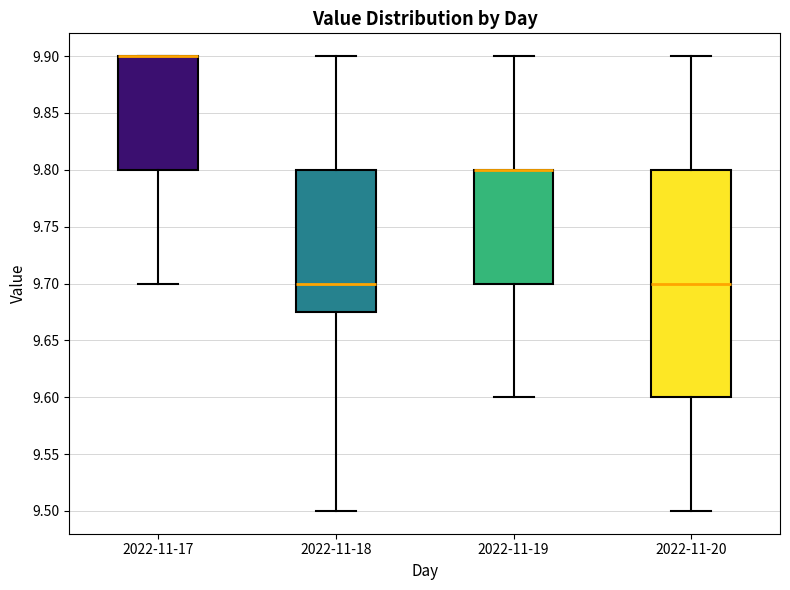

Where is the upper edge of the box for 2022-11-19 on the y-axis? The values are not printed on the chart, so give them approximately, as read against the axis.

9.800